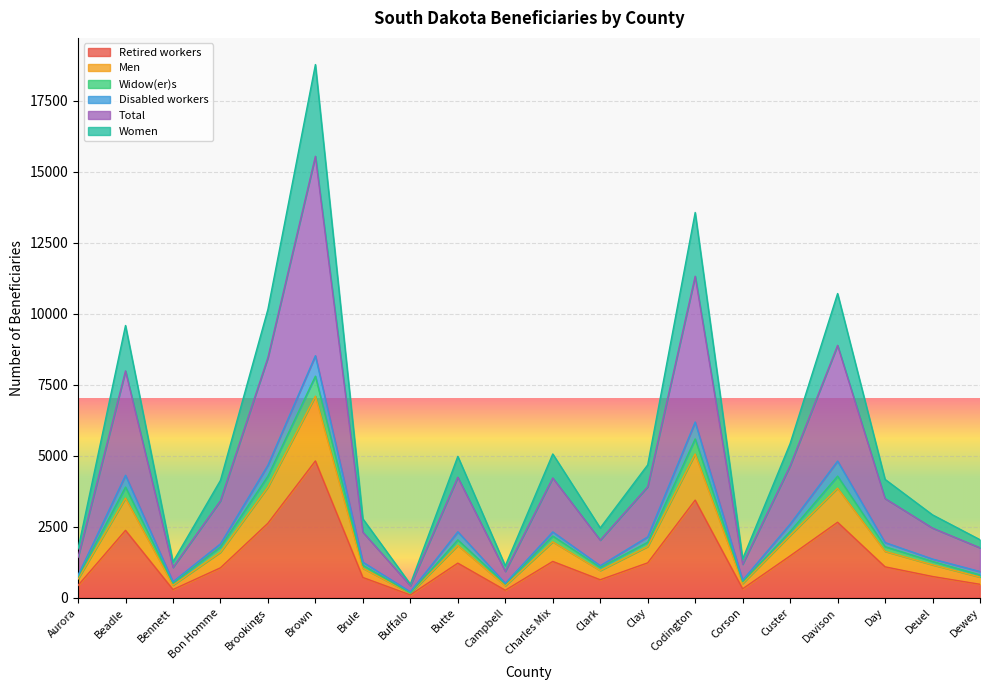

At which label does Retired workers reach its peak?

Brown